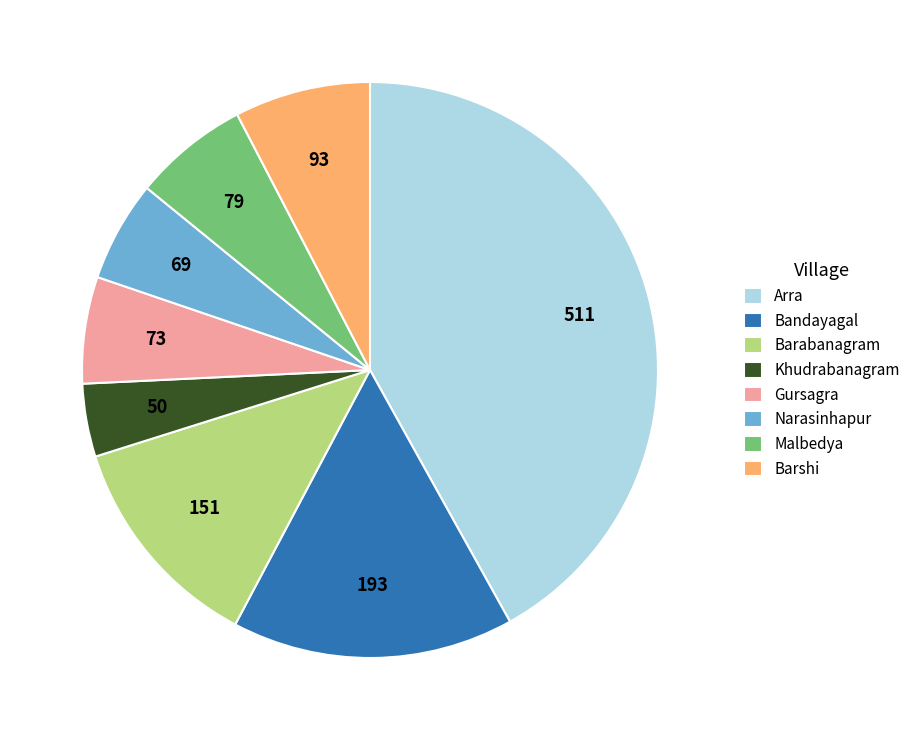

The Gursagra slice represents 6% of the pie. True or false?

True